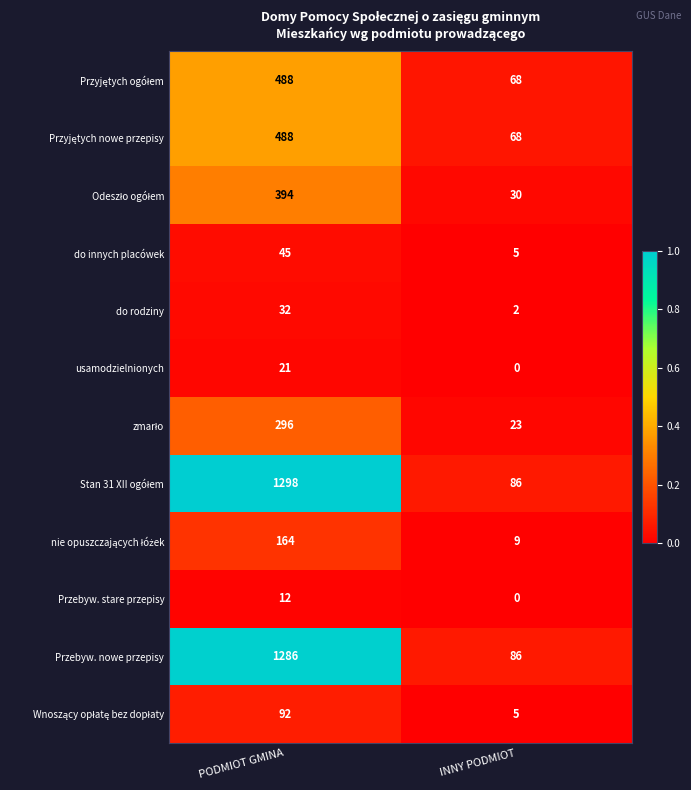

How many distinct data groups are displayed?

12